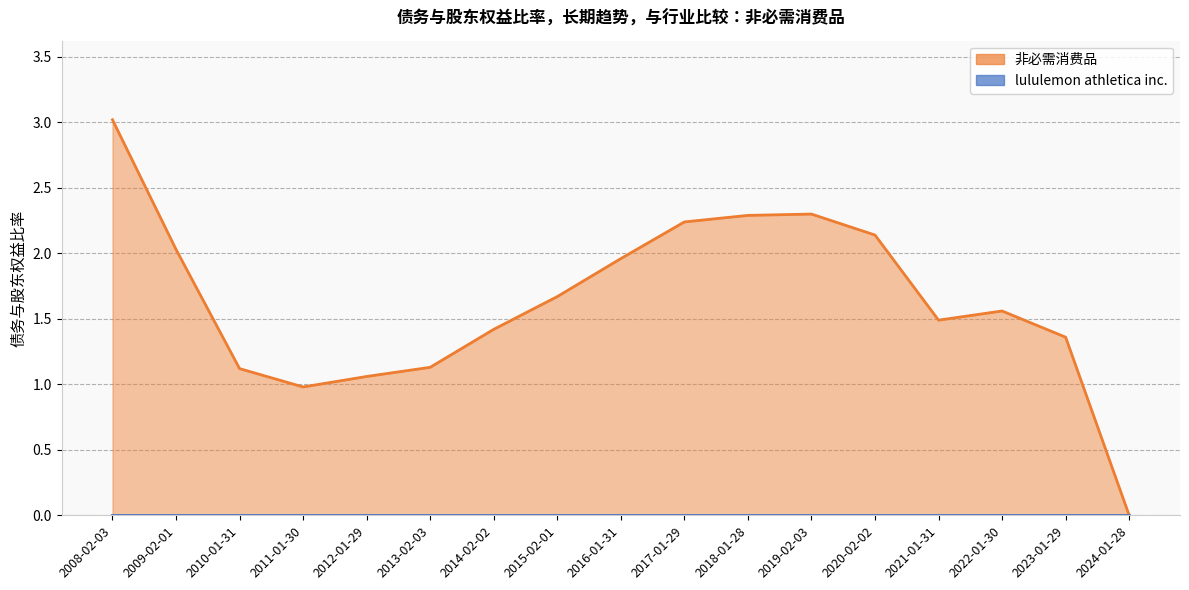

List the labels in order of value, largest first.

2008-02-03, 2019-02-03, 2018-01-28, 2017-01-29, 2020-02-02, 2009-02-01, 2016-01-31, 2015-02-01, 2022-01-30, 2021-01-31, 2014-02-02, 2023-01-29, 2013-02-03, 2010-01-31, 2012-01-29, 2011-01-30, 2024-01-28